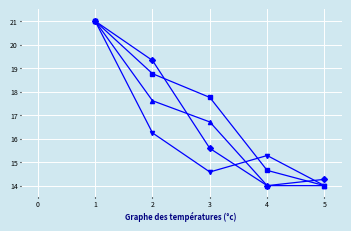

What is the difference between the highest and lowest values at 3?

3.2